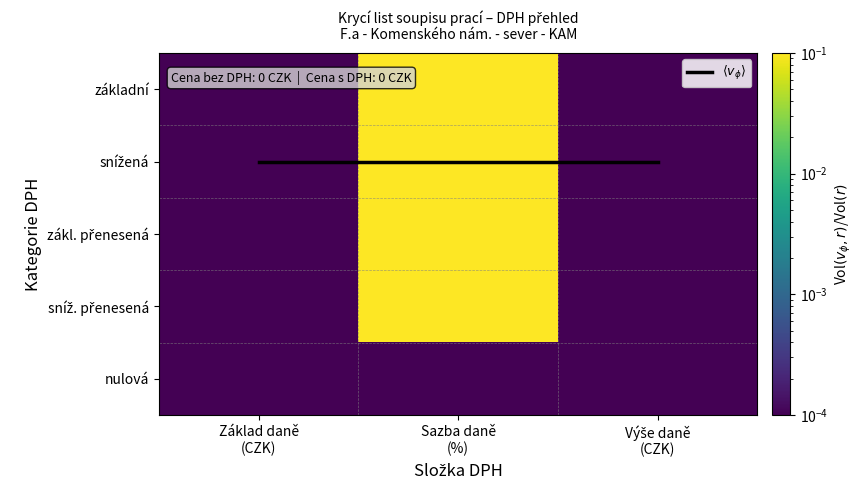

True or false: nulová has a value of 0.0 at Výše daně (CZK).

False